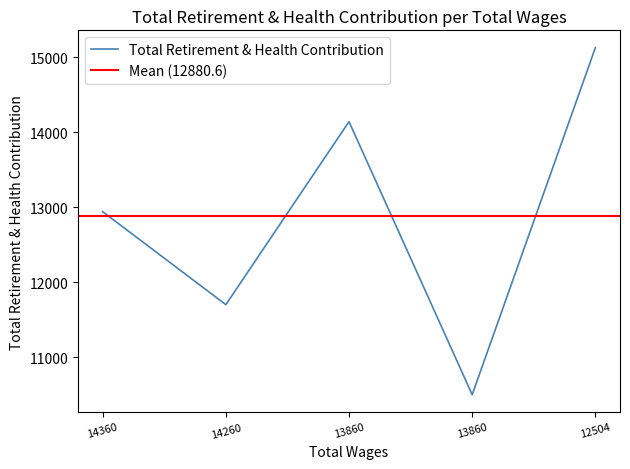

At which category does the data reach its first local valley?

14260.0